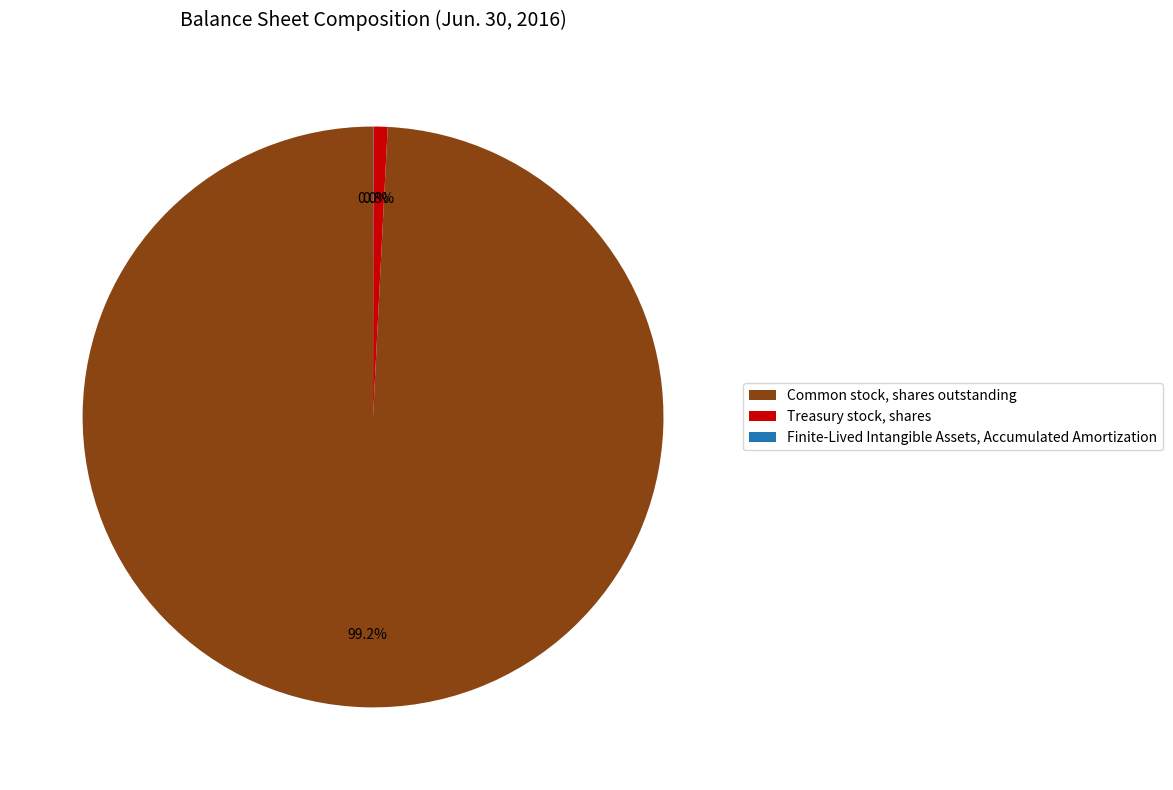

Approximately how many times larger is the value at Common stock, shares outstanding compared to Treasury stock, shares?

126.2